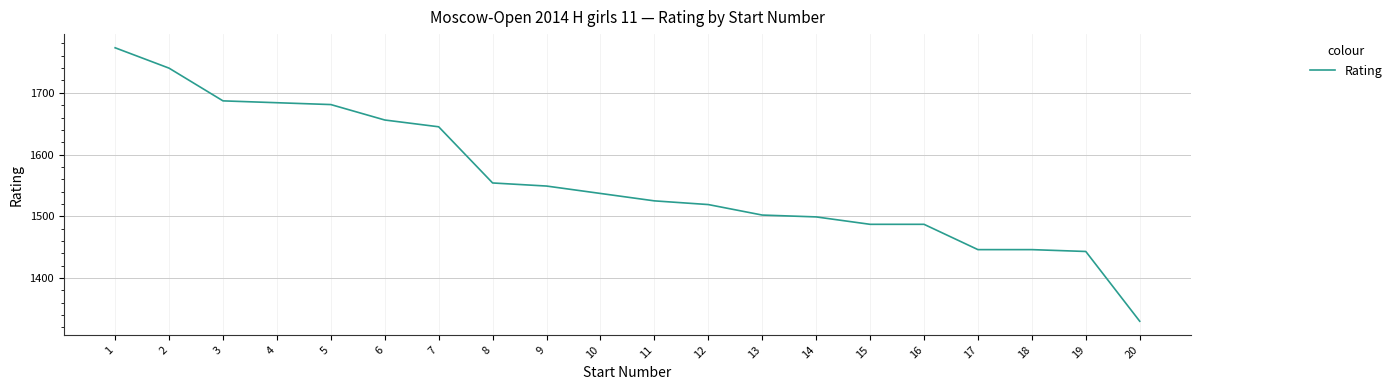

What is the difference between the values at 9 and 4?

135